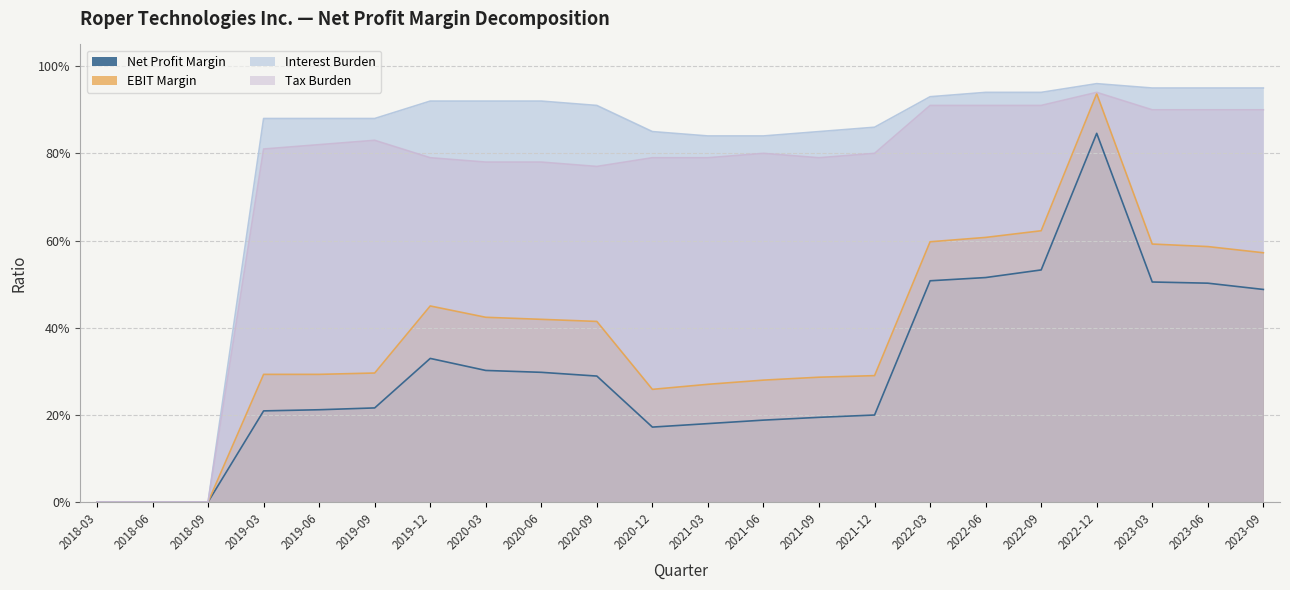

Which label corresponds to the largest value in the chart?

2022-12